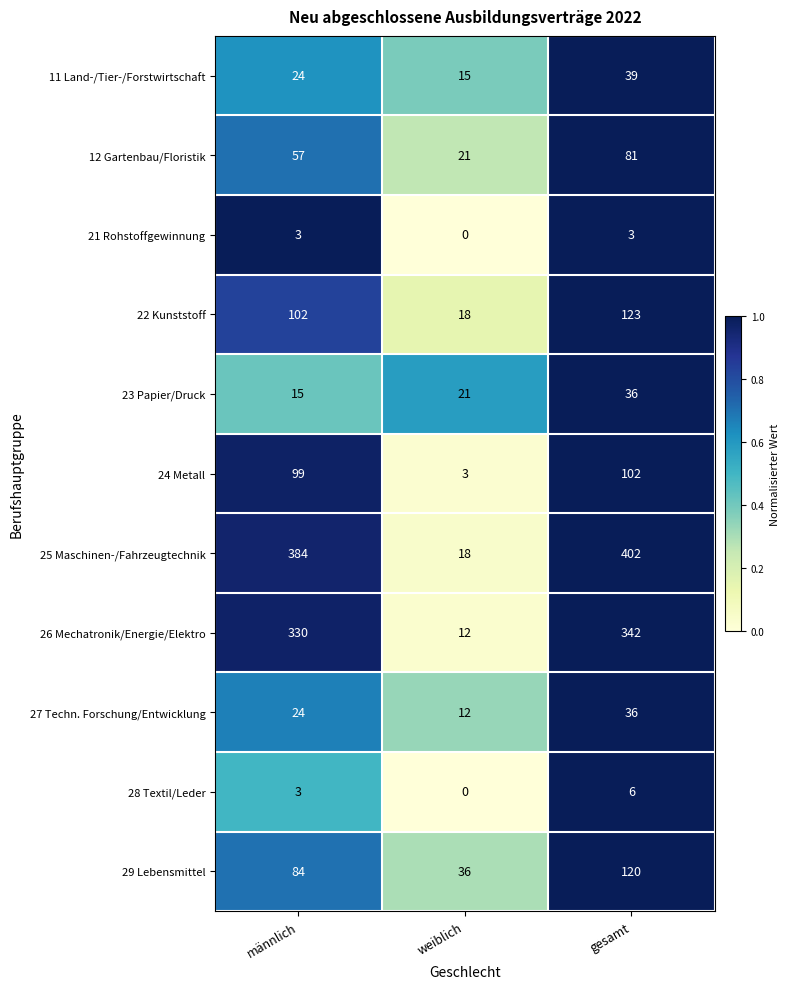

Between männlich and gesamt, which series saw the biggest shift?

29 Lebensmittel